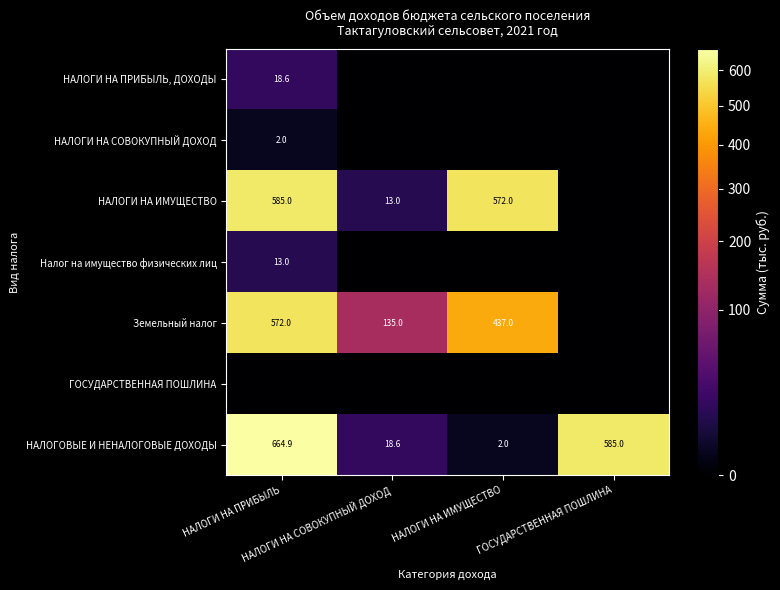

Which series changed the most between НАЛОГИ НА ИМУЩЕСТВО and ГОСУДАРСТВЕННАЯ ПОШЛИНА?

НАЛОГОВЫЕ И НЕНАЛОГОВЫЕ ДОХОДЫ